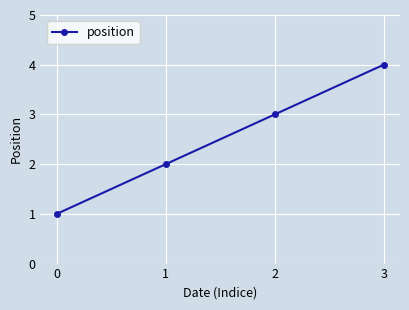

What is the difference between the values at 3 and 1?

2